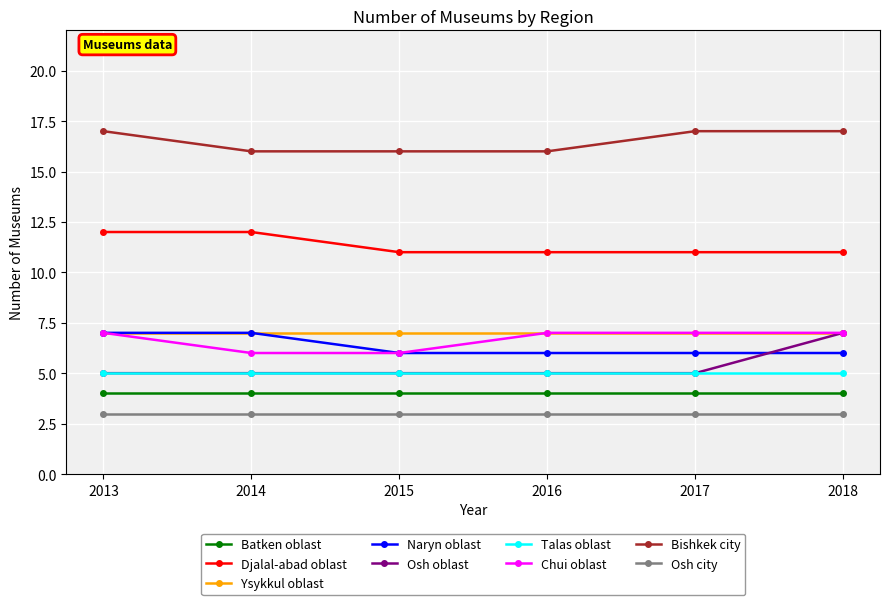

The value of Osh oblast at 2014 is 5. True or false?

True